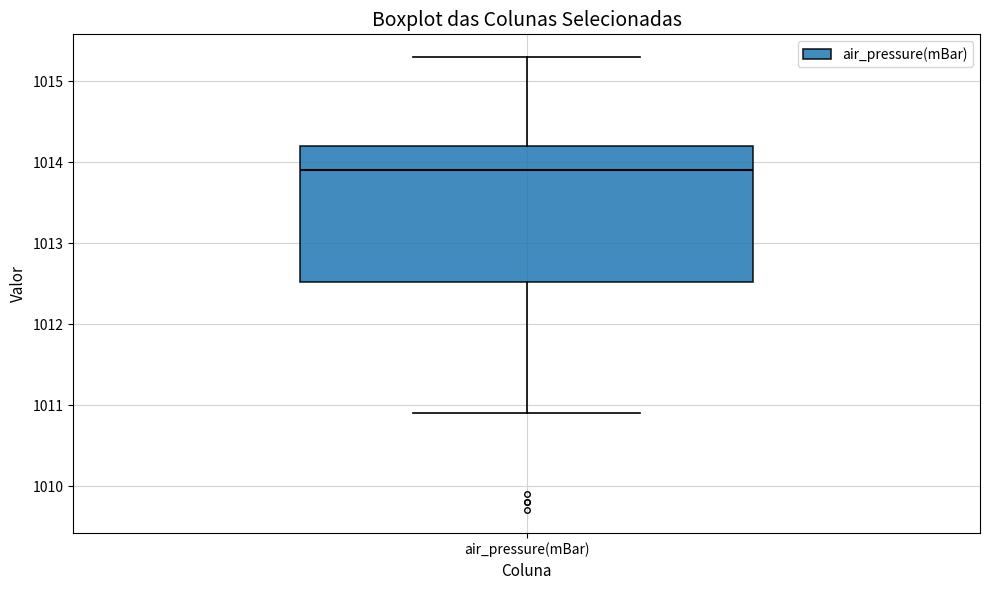

Where does the lower whisker of the box for air_pressure(mBar) end on the y-axis? The values are not printed on the chart, so give them approximately, as read against the axis.

1010.9